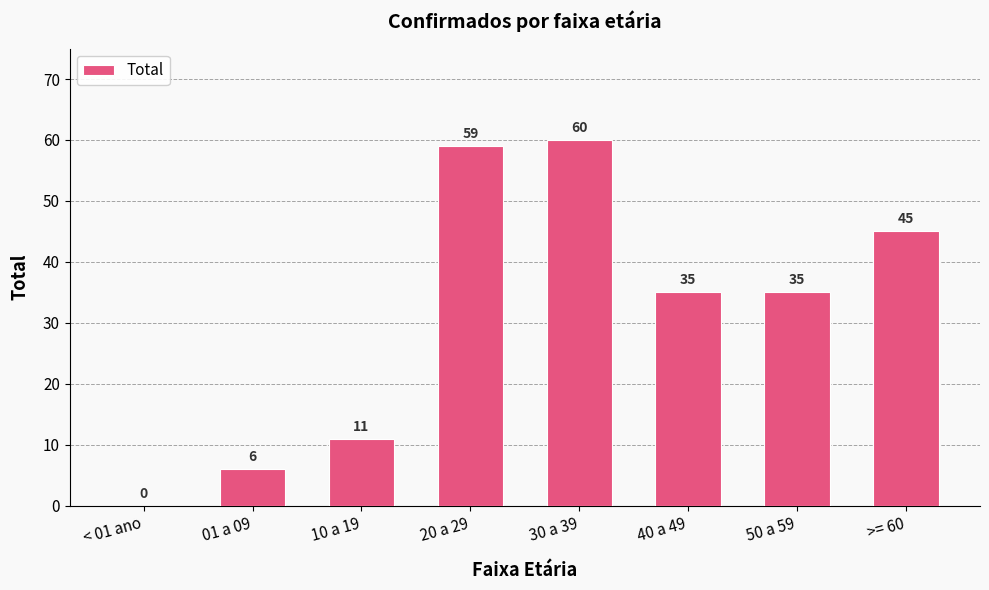

Between 30 a 39 and 20 a 29, which is larger?

30 a 39